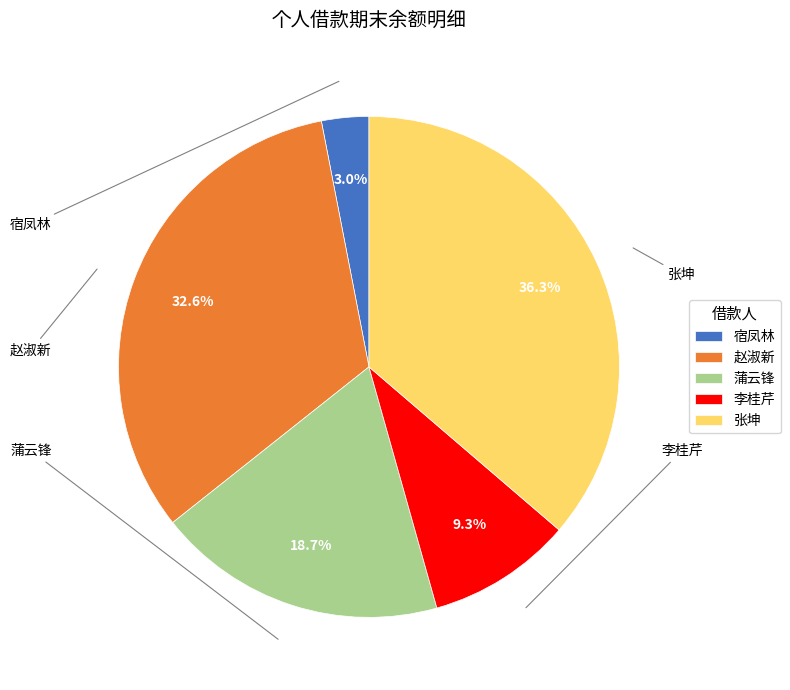

Rank the categories by value from lowest to highest.

宿凤林, 李桂芹, 蒲云锋, 赵淑新, 张坤